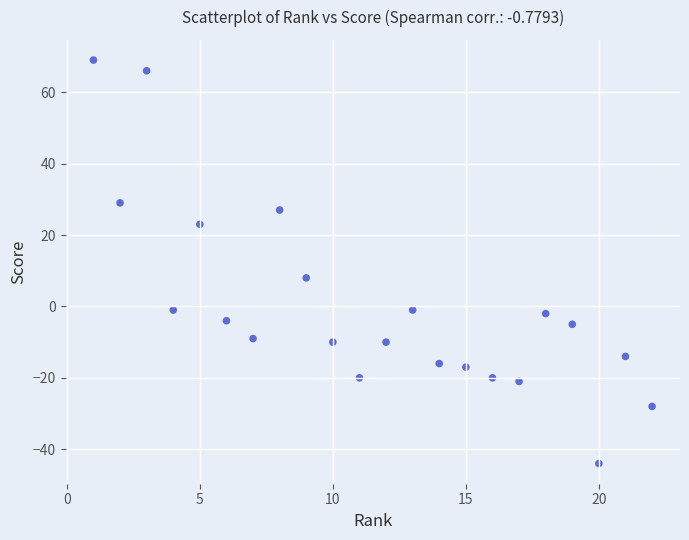

What is the range of Y values (max minus min)?

113